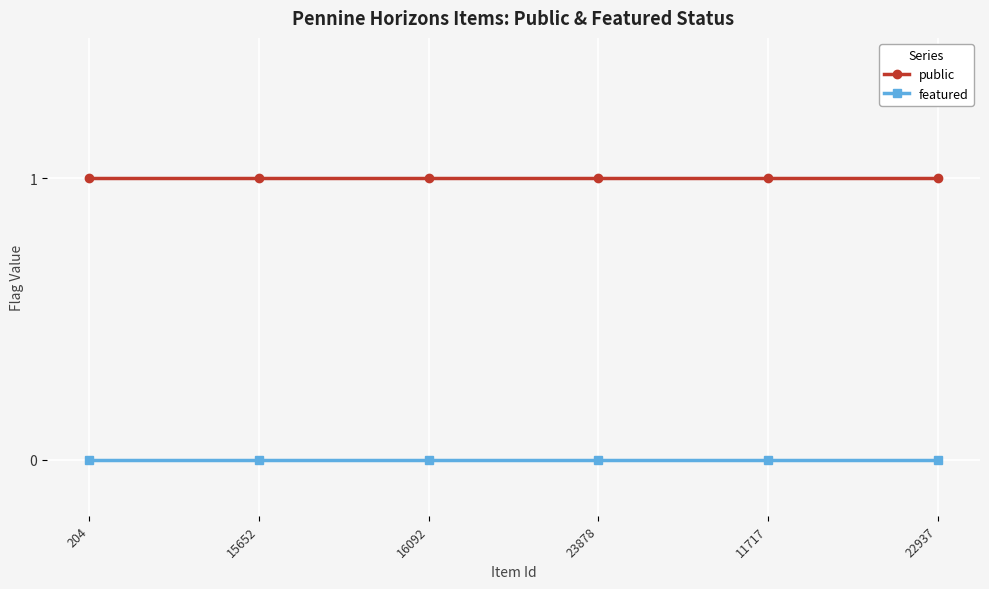

Reading right to left, list all the values displayed in this chart.

public: 22937=1	11717=1	23878=1	16092=1	15652=1	204=1
featured: 22937=0	11717=0	23878=0	16092=0	15652=0	204=0